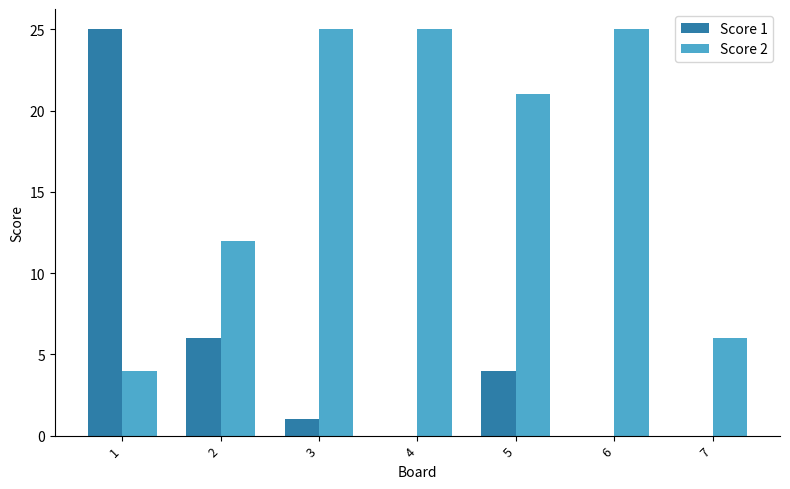

What are all the series names shown in the legend?

Score 1, Score 2